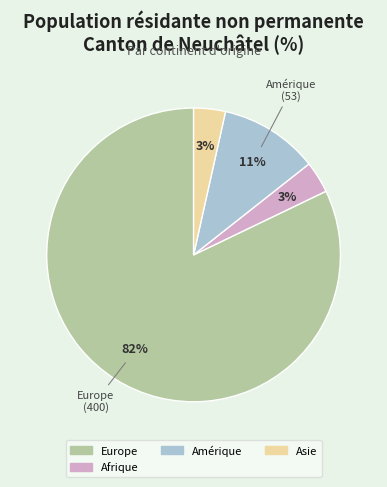

Is there any slice that represents more than half of the pie?

Yes